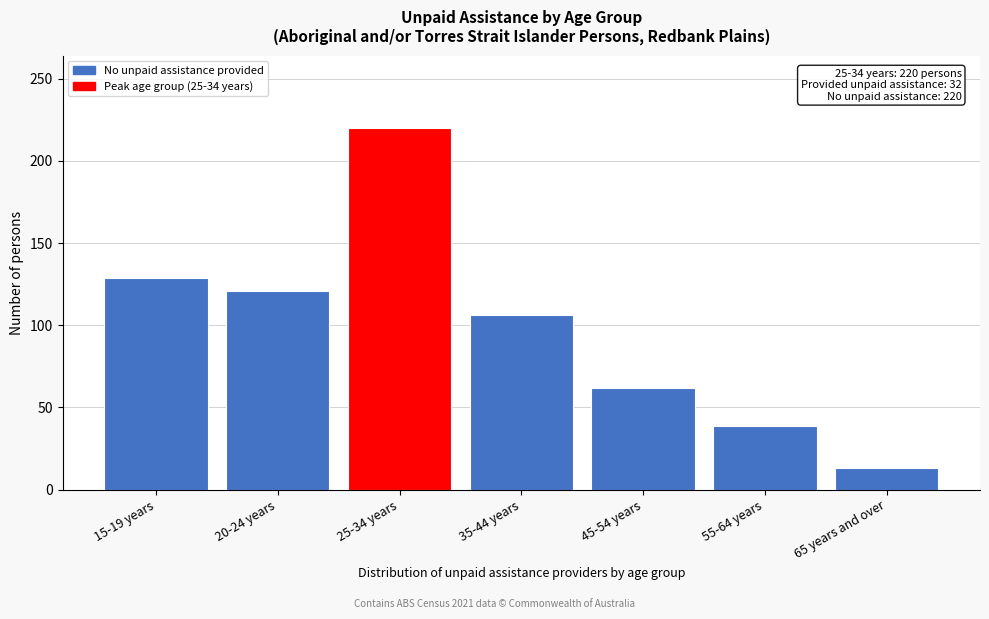

Reading left to right, extract all data points from this chart.

129	121	220	106	62	39	13